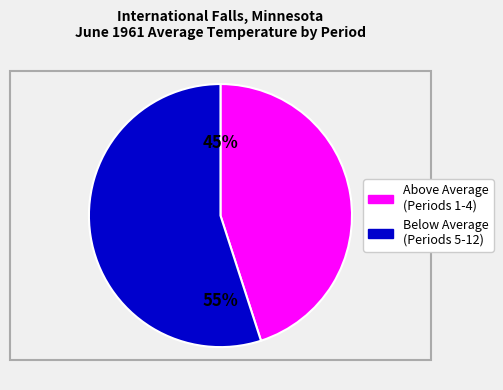

How many segments does this pie chart have?

2